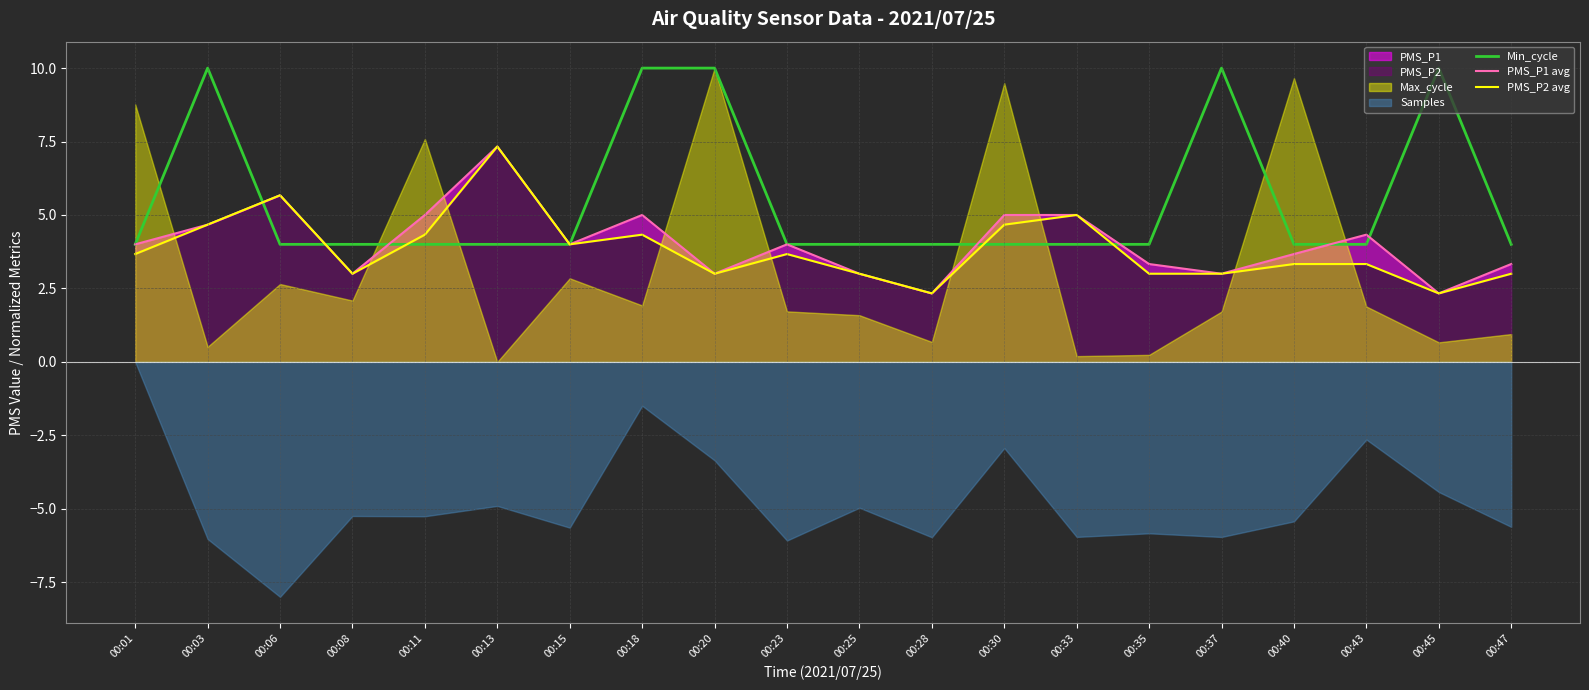

Where is the first local maximum for PMS_P2 avg?

00:06